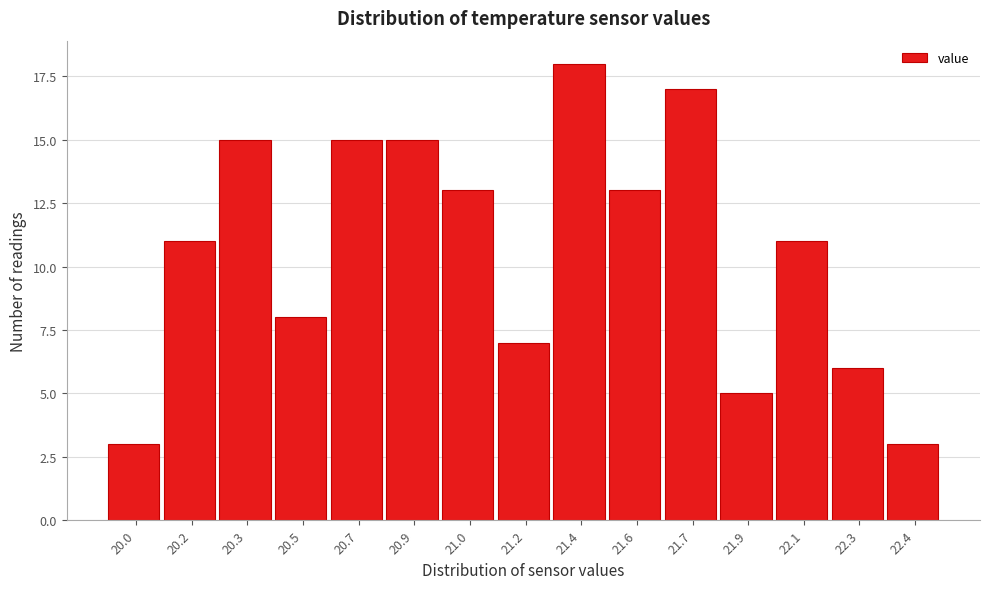

Reading left to right, list all the values displayed in this chart.

3	11	15	8	15	15	13	7	18	13	17	5	11	6	3